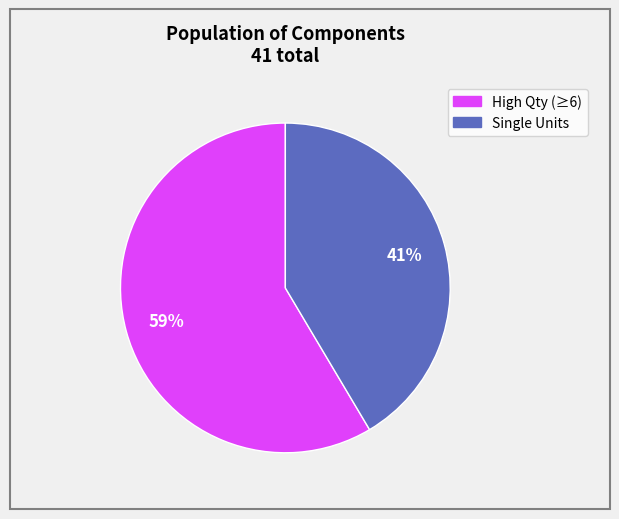

Is there a majority slice in this chart?

Yes